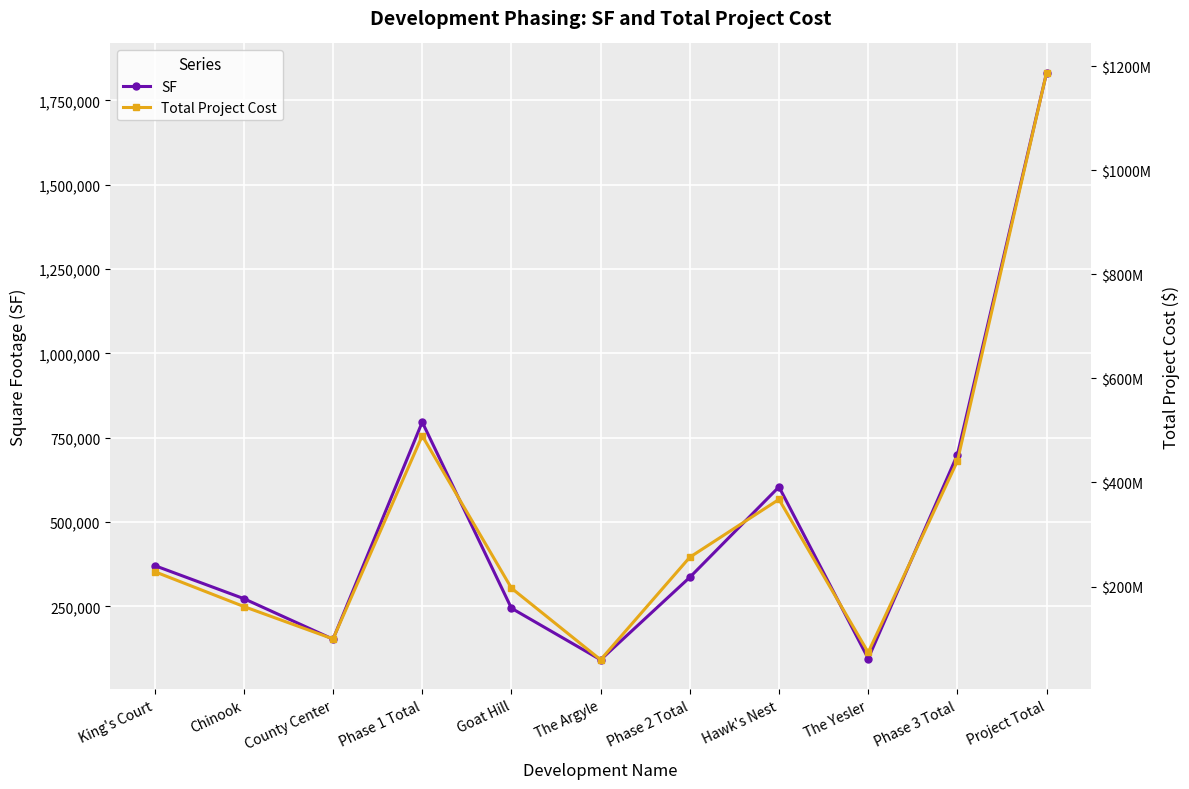

Is it true that Total Project Cost equals 367513774.8 at Hawk's Nest?

True